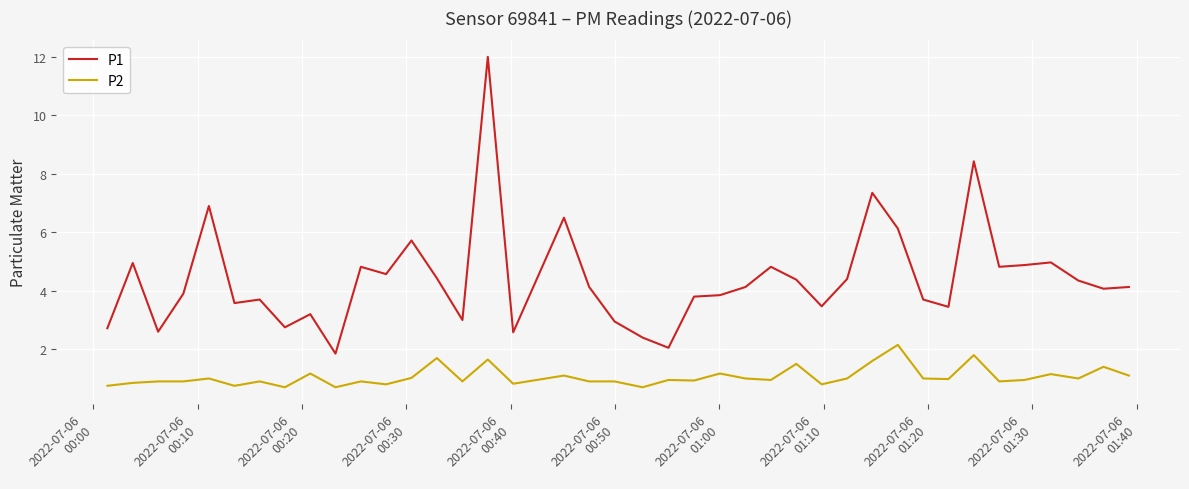

Which series has the largest total across all categories?

P1